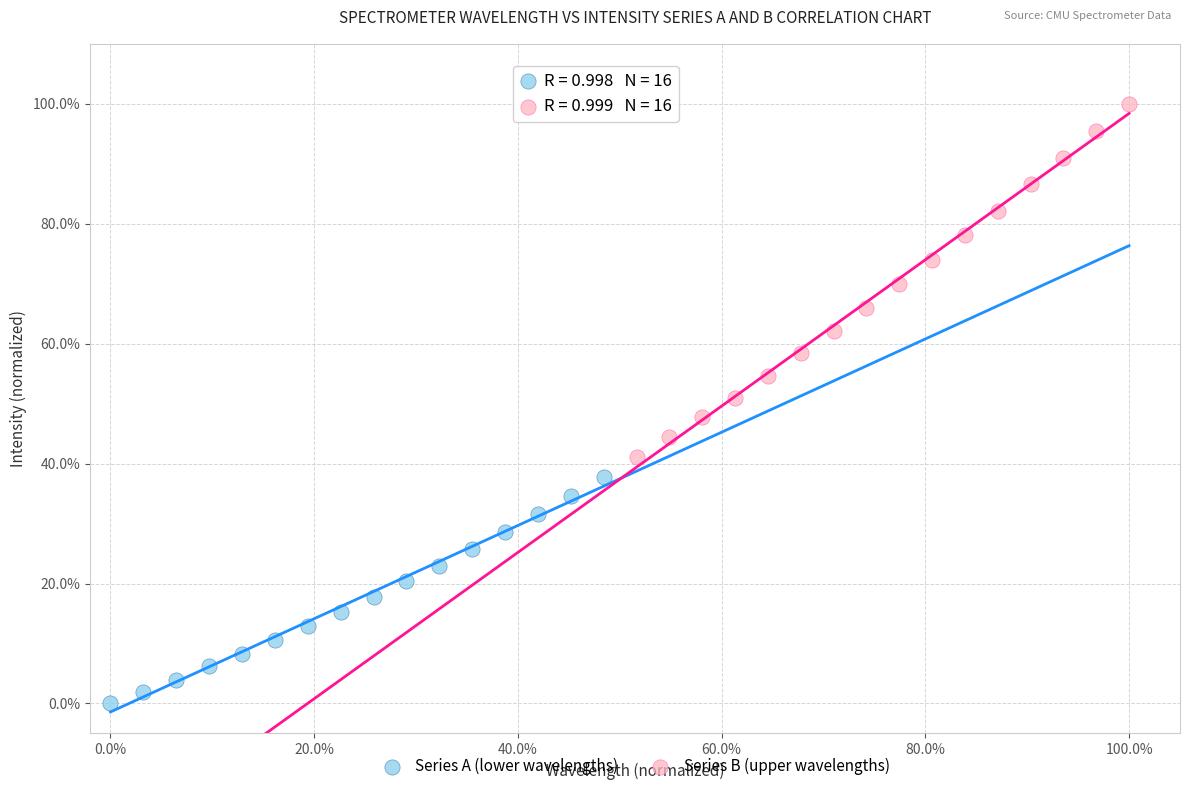

Which series contains the highest Y value?

Series B (upper wavelengths)